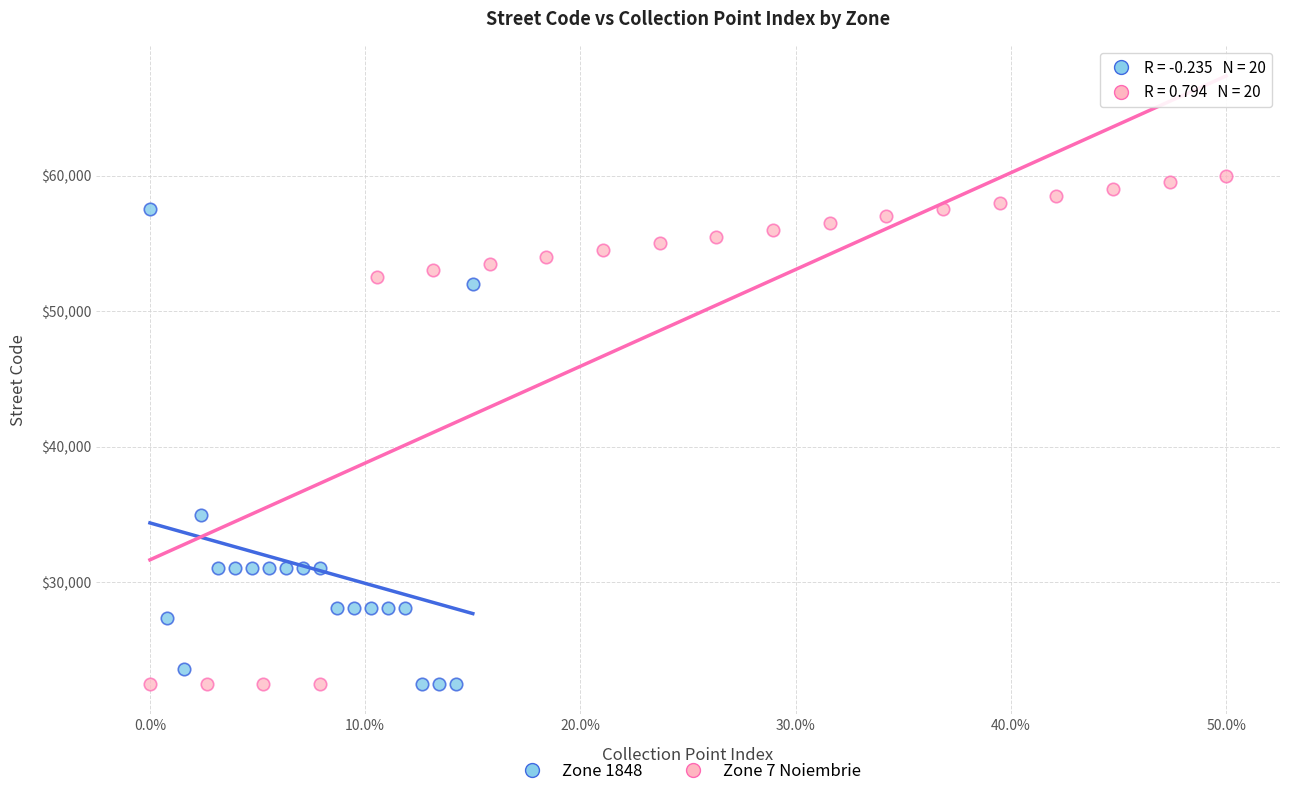

Which series contains the highest Y value?

Zone 7 Noiembrie